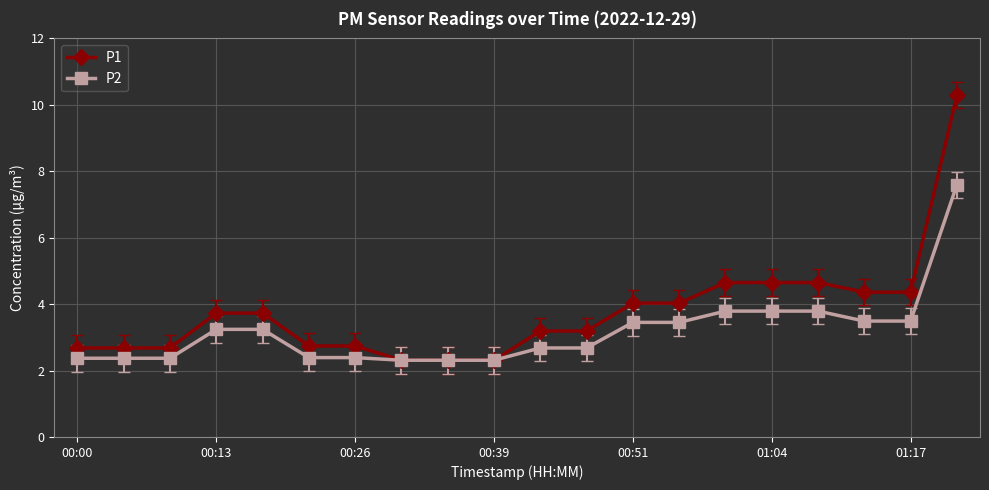

At how many categories does at least one series exceed 8?

1